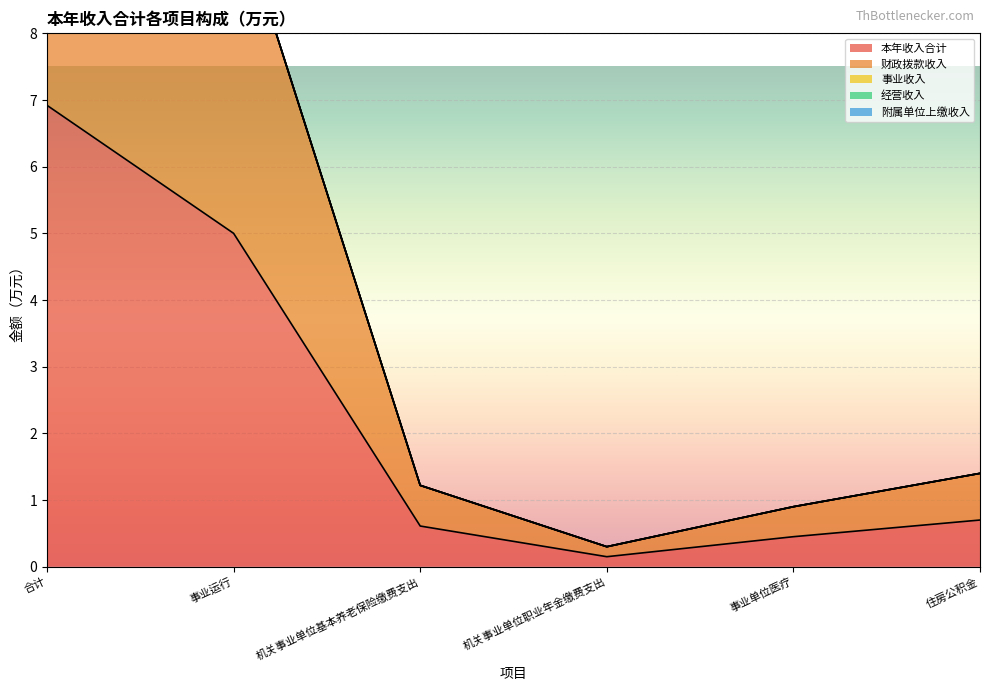

What is the greatest value displayed?

6.9